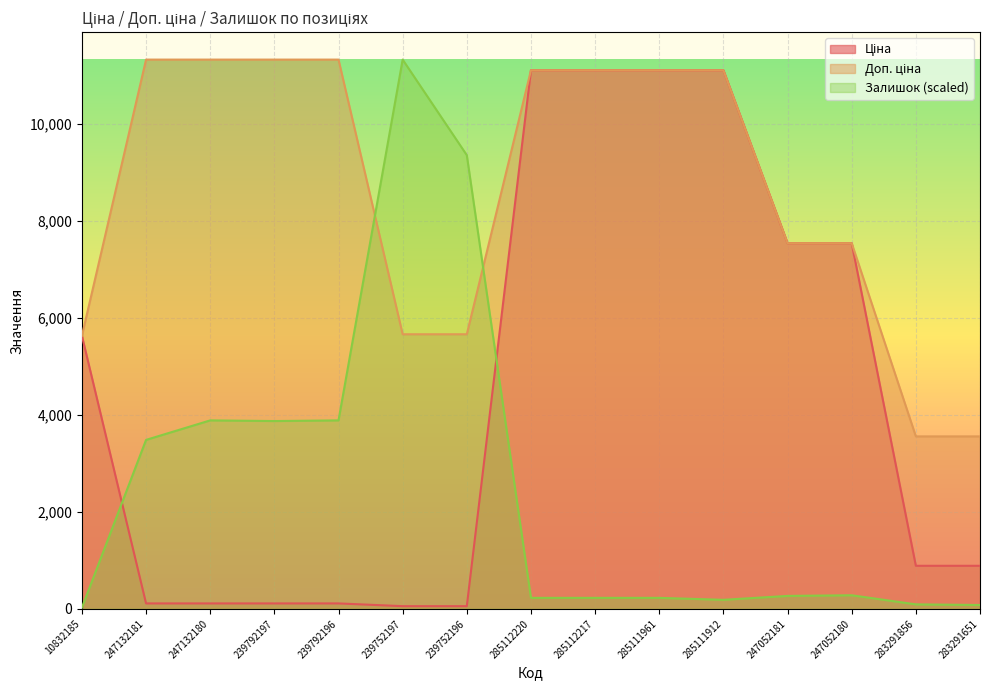

Between 239752197 and 285112217, which series saw the biggest shift?

Залишок